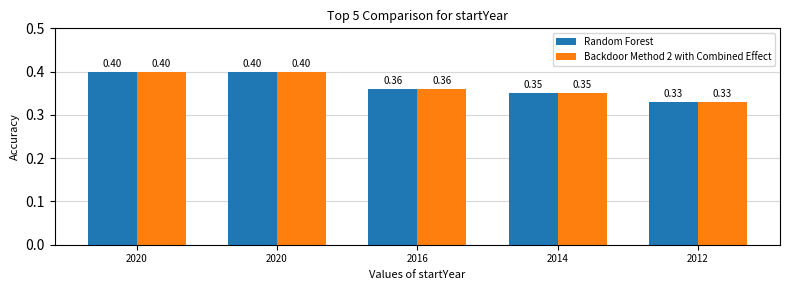

Does the chart contain stacked bars?

No